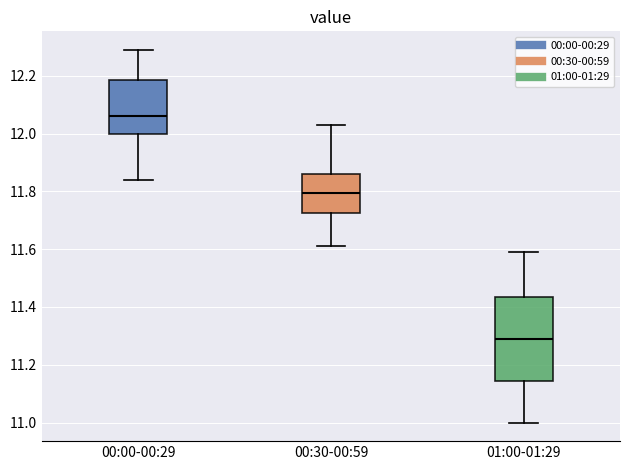

Where does the median line of the box for 00:30-00:59 sit on the y-axis? The values are not printed on the chart, so give them approximately, as read against the axis.

11.80